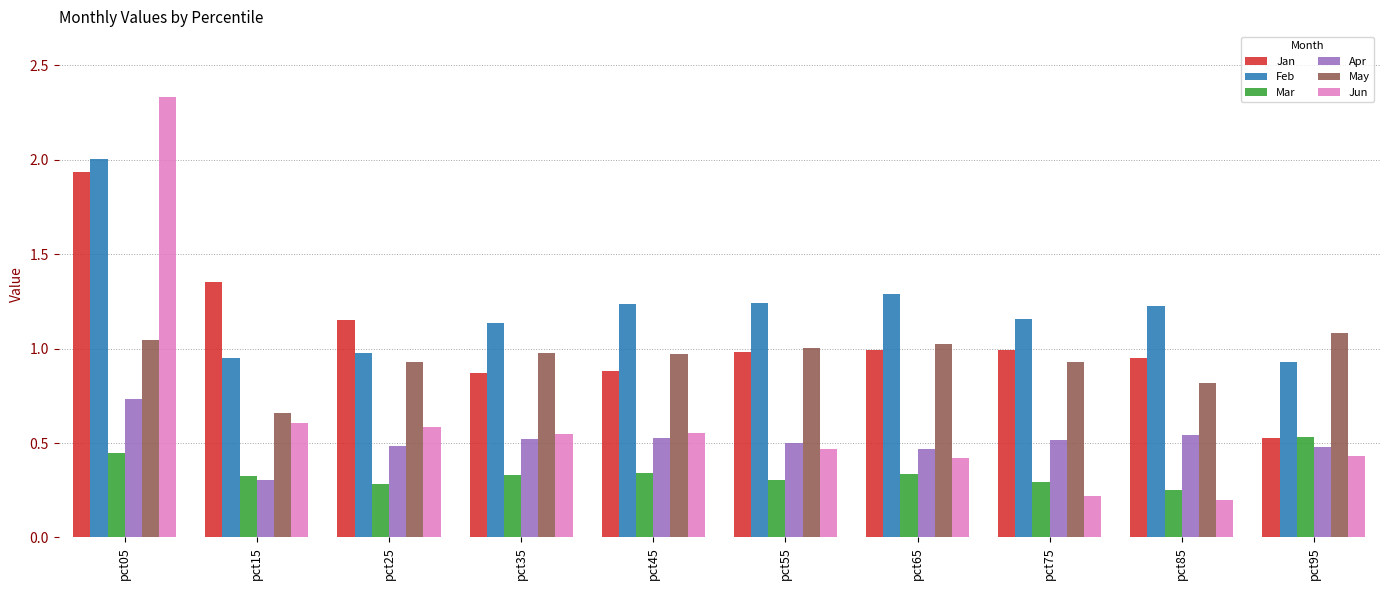

What are all the series names shown in the legend?

Jan, Feb, Mar, Apr, May, Jun